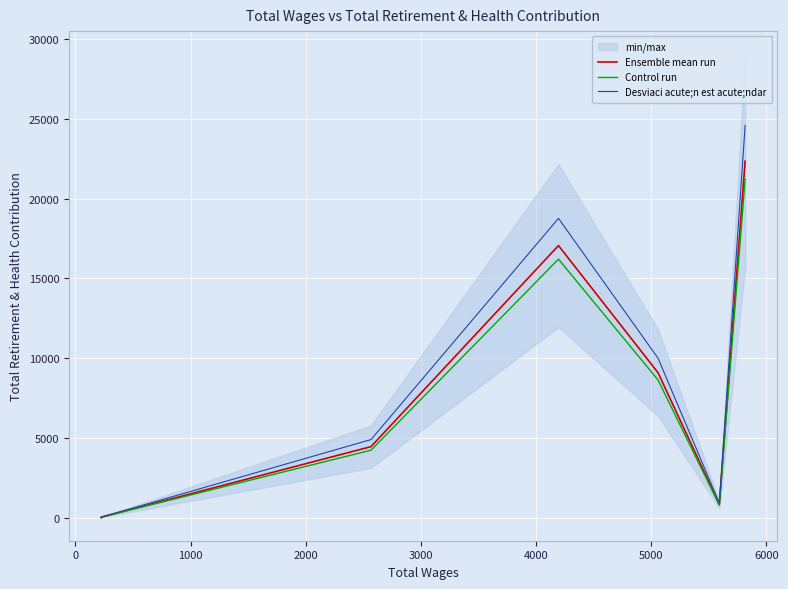

What is the difference between the highest and lowest values at 3000?

667.2